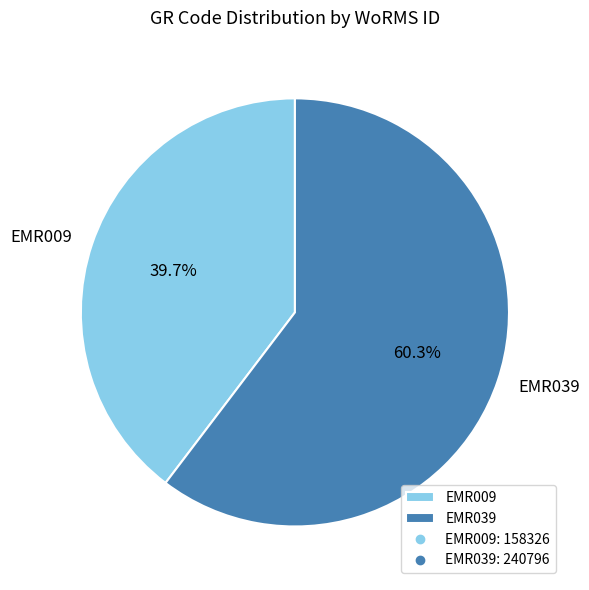

True or false: EMR009 accounts for 40% of the total.

True